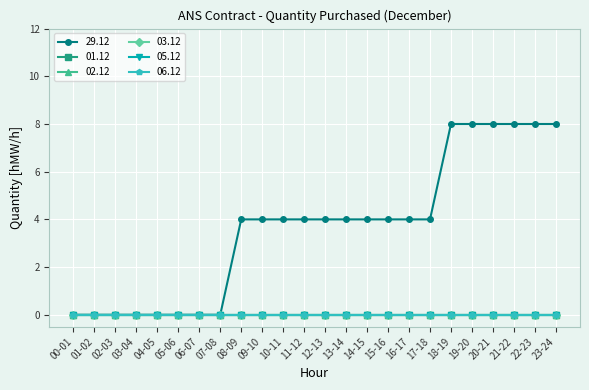

Does the chart have visible grid lines?

Yes